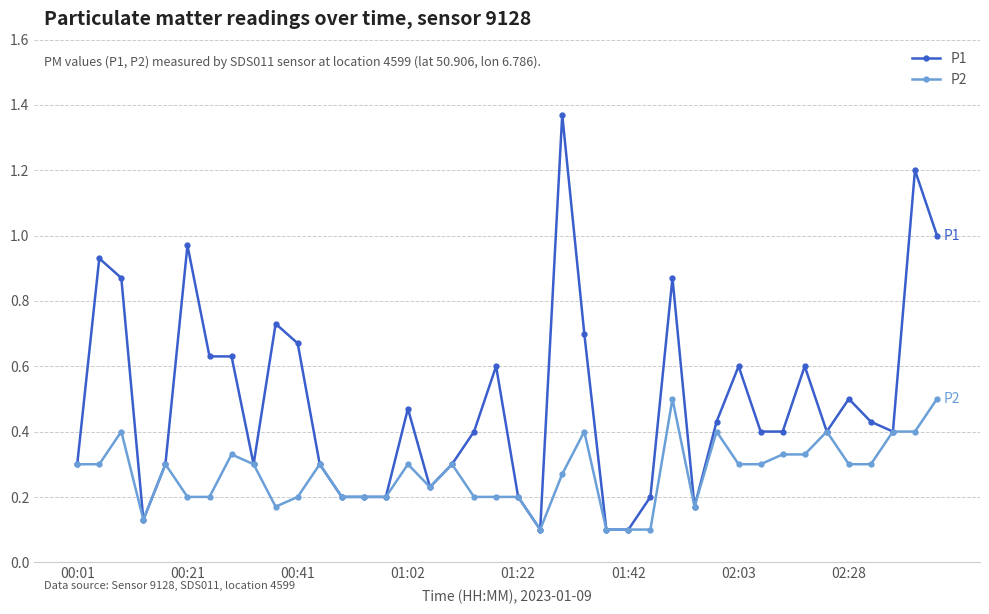

Which series has the largest total across all categories?

P1